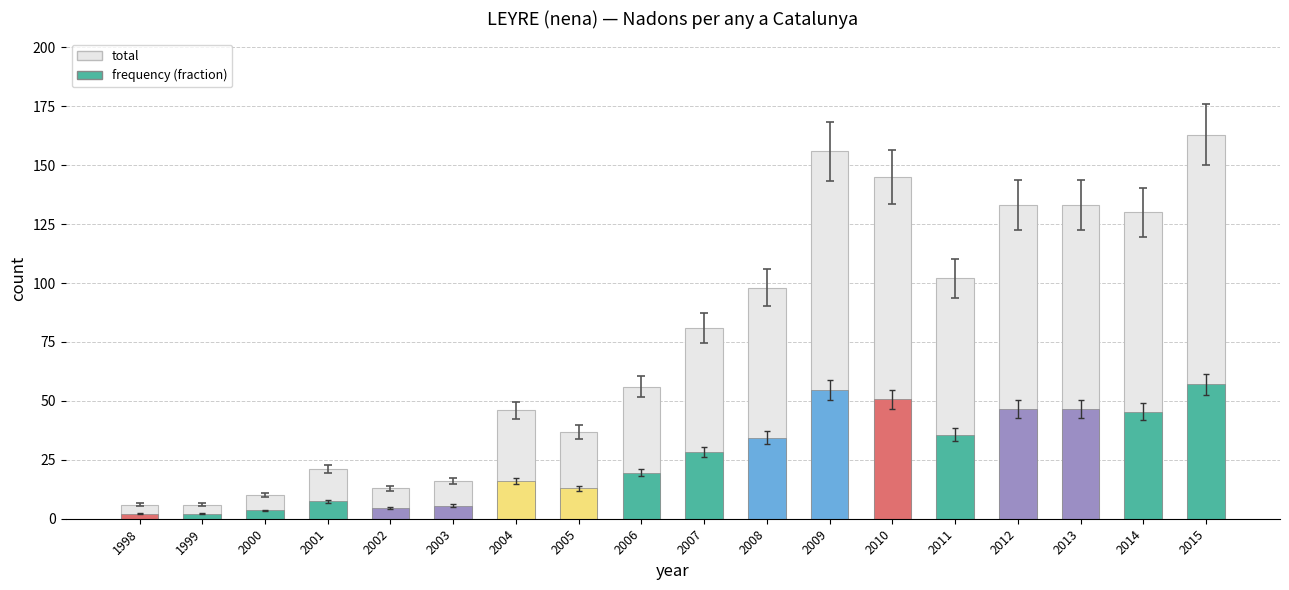

Between 1998 and 1999, which is larger?

1998